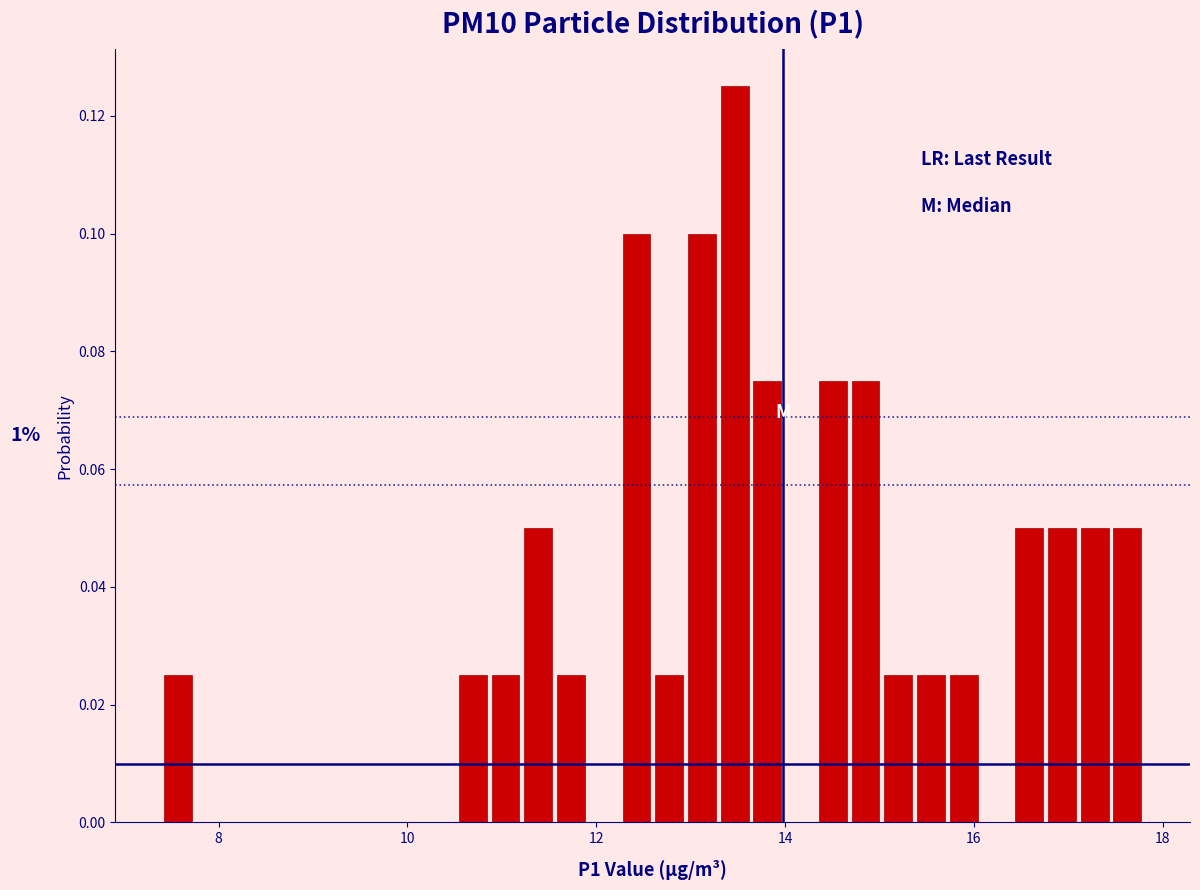

Read against the x-axis, roughly where is the centre of the tallest bar?

13.4